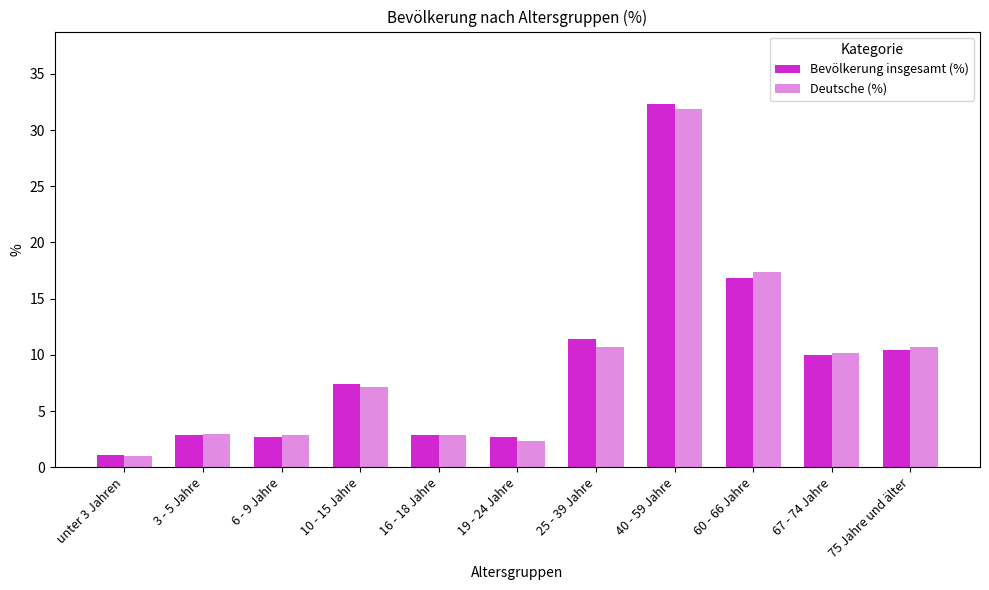

Between 6 - 9 Jahre and 25 - 39 Jahre, which series saw the biggest shift?

Bevölkerung insgesamt (%)